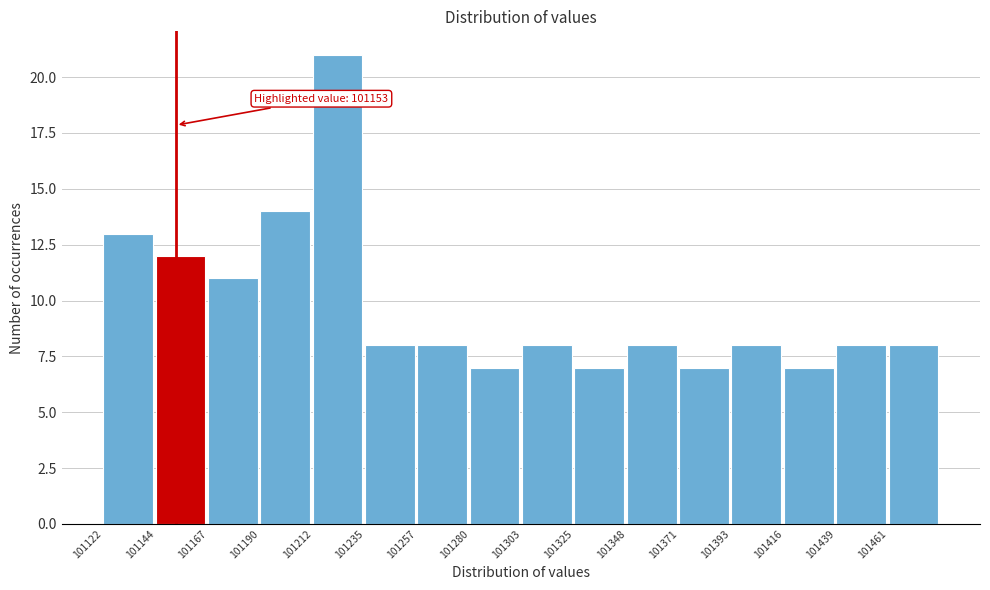

Which range on the x-axis has the tallest bar?

101210 to 101235